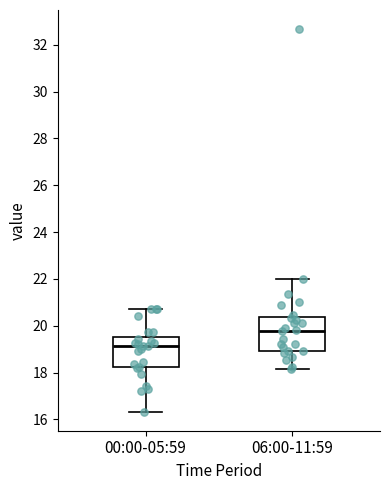

Reading left to right, read every box against the y-axis: the position of its median line, the range the box covers, and the ends of its whiskers. The values are not printed on the chart, so give them approximately, as read against the axis.

00:00-05:59: median 19.2, box 18.2 to 19.6, whiskers 16.4 to 20.8
06:00-11:59: median 19.8, box 19.0 to 20.4, whiskers 18.2 to 22.0